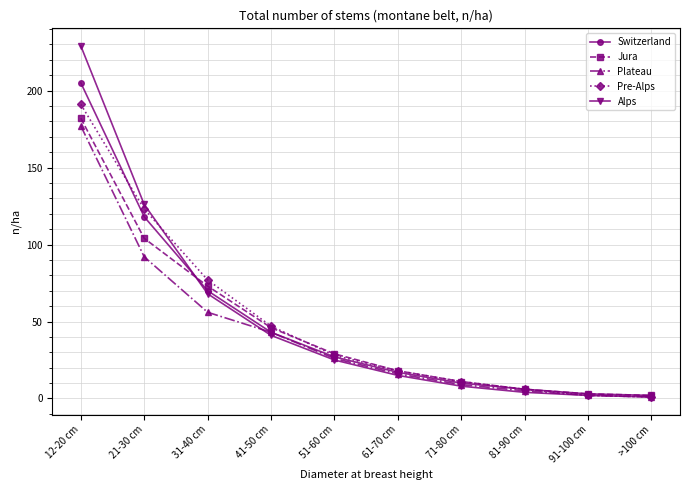

What is the difference between the highest and lowest values at 51-60 cm?

4